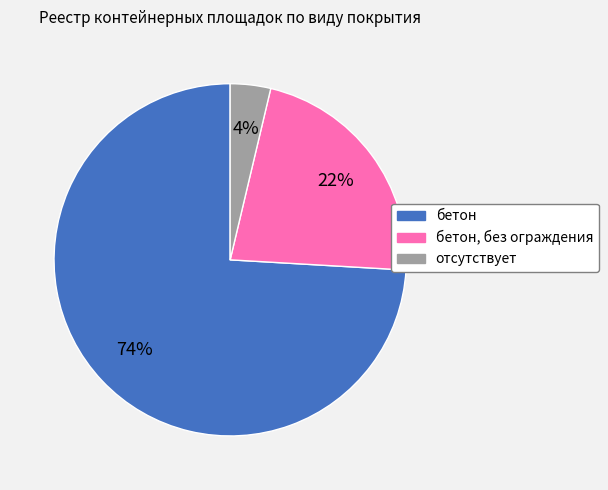

To the nearest percent, what is the average slice percentage?

33%